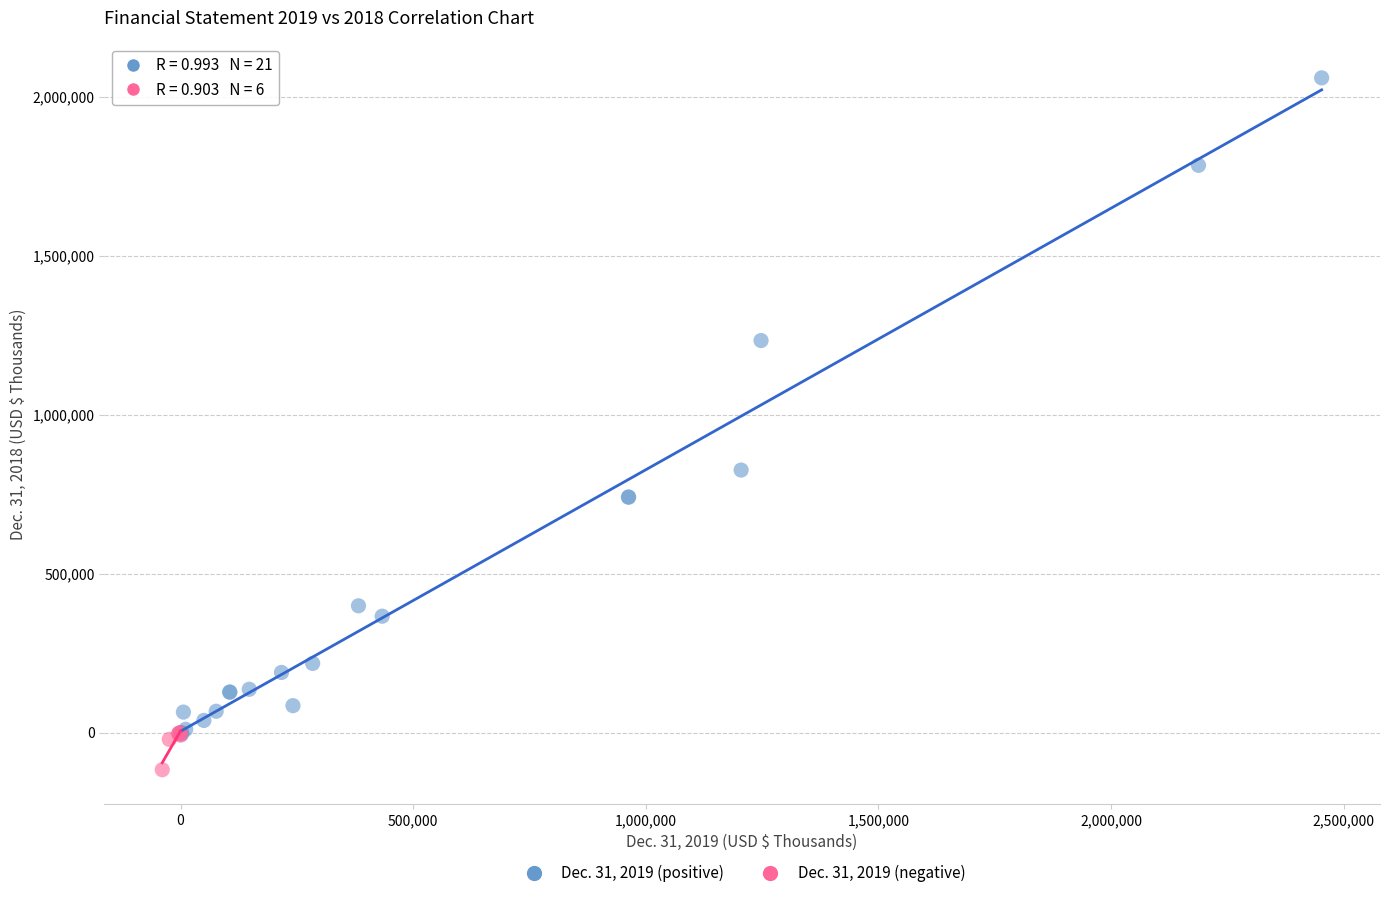

Which series has the largest Y range (max minus min)?

Dec. 31, 2019 (positive)